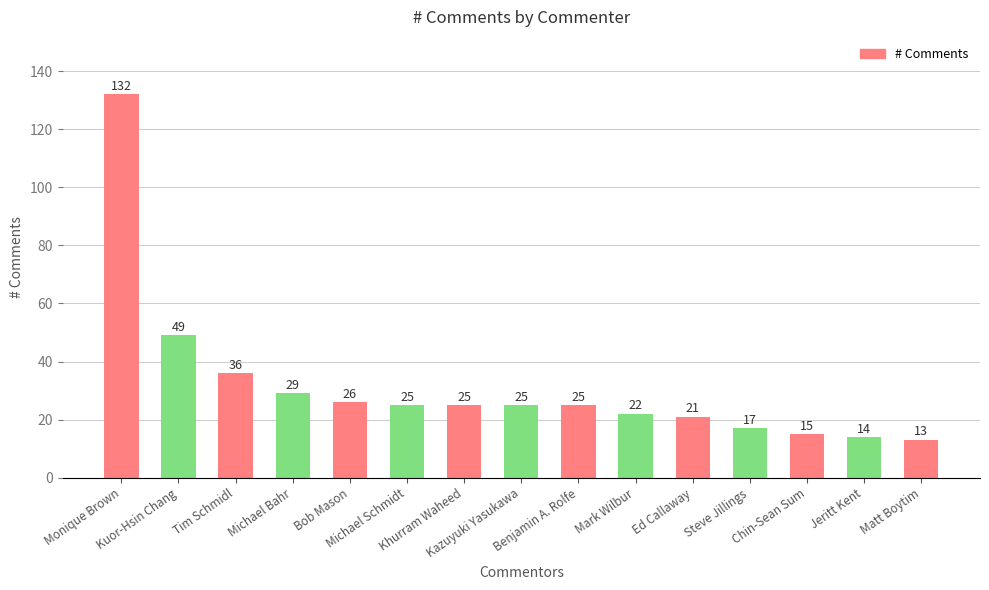

What is the sum of all values?

474